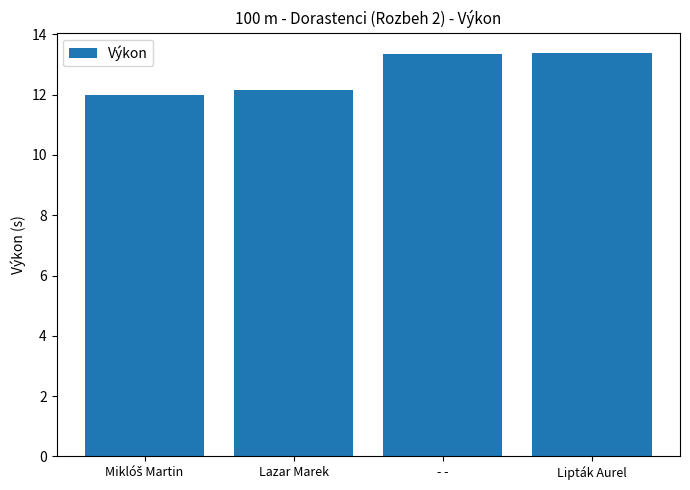

What is the average value?

12.7